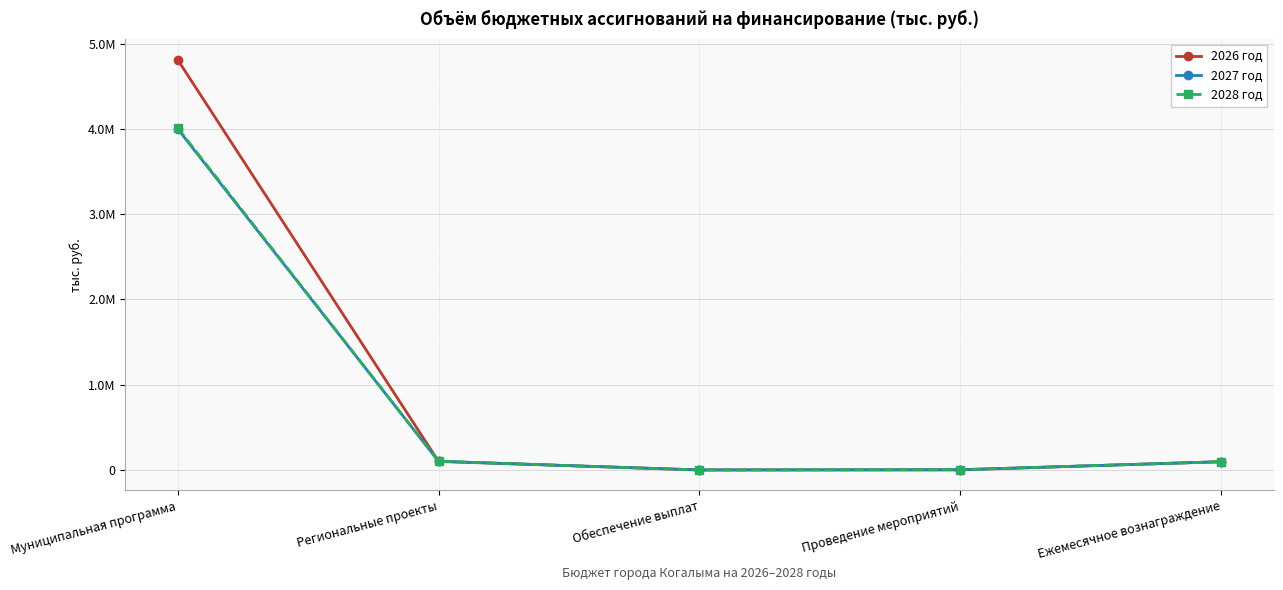

What value does the 2026 год series have at Обеспечение выплат?

1093.7